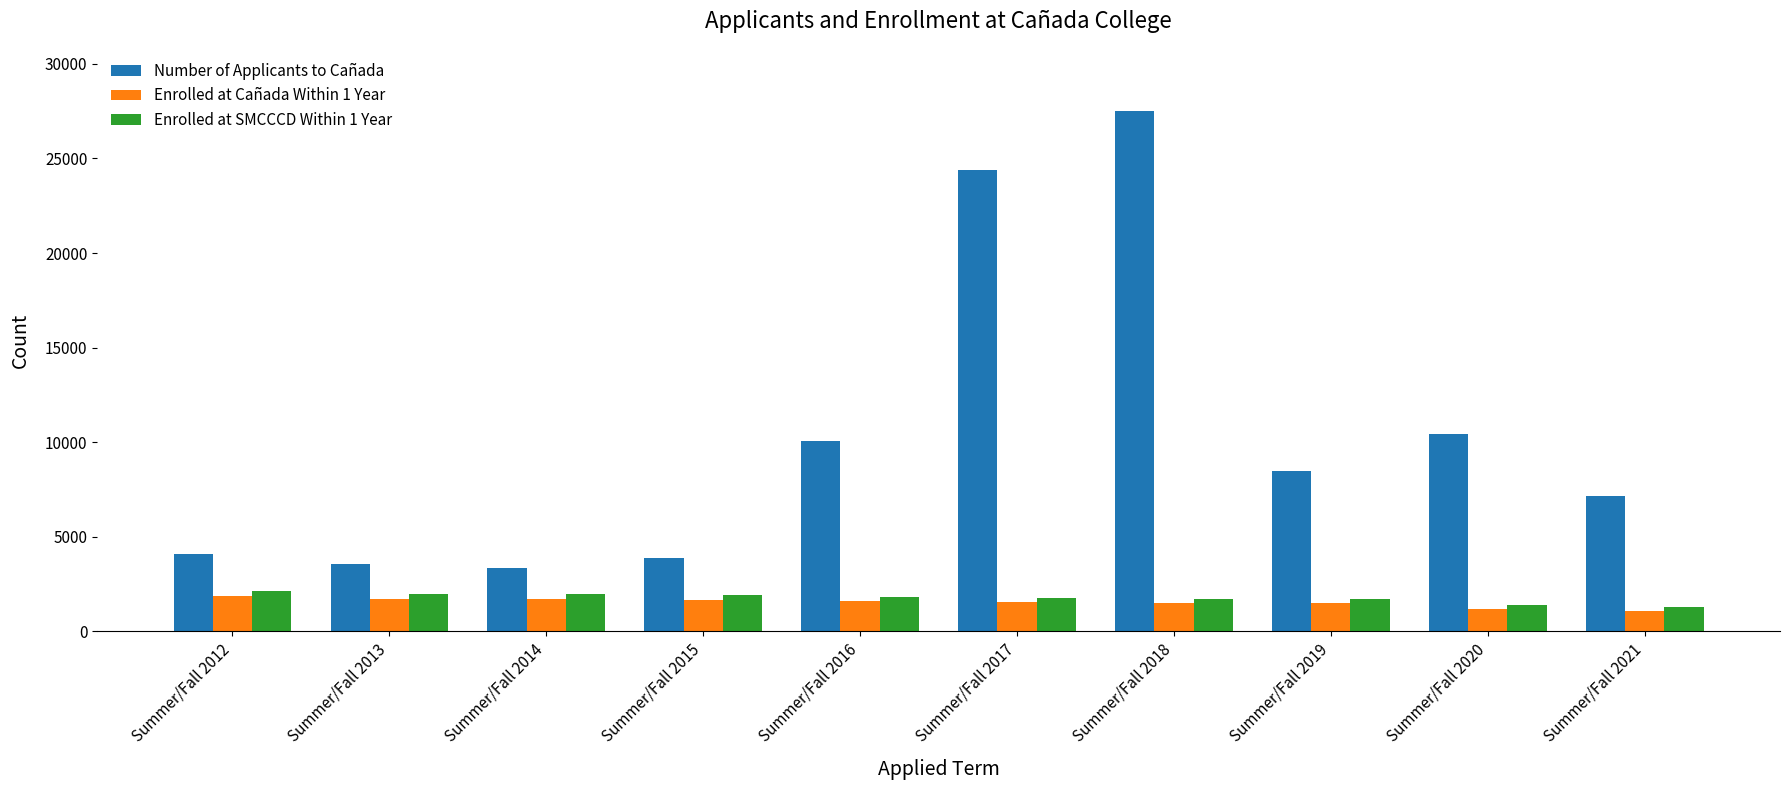

Which series has the largest total across all categories?

Number of Applicants to Cañada